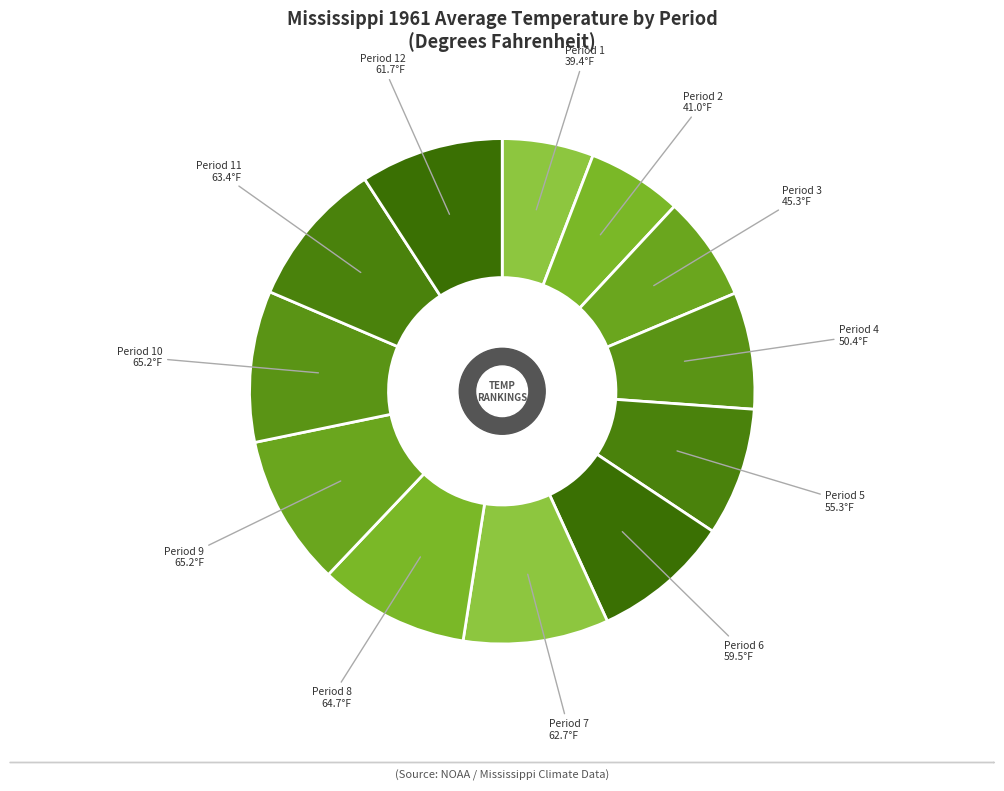

Combined, do Period 3 and Period 6 account for over 50%?

No